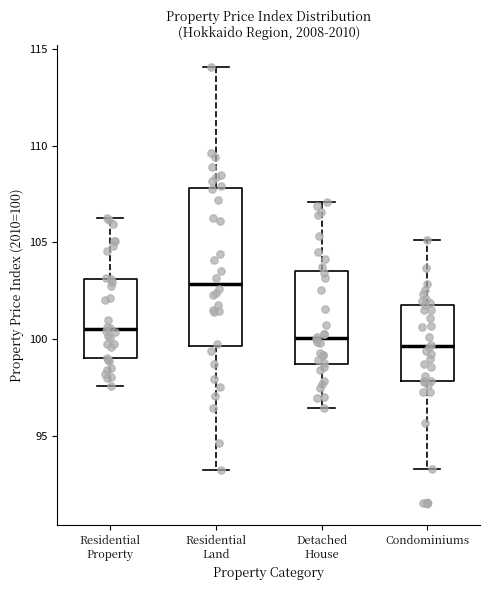

Reading left to right, transcribe this box plot: for each box, give where its median line is, the range the box spans, and where its two whiskers end, as read against the y-axis. The values are not printed on the chart, so give them approximately, as read against the axis.

Residential Property: median 100.5, box 99.0 to 103.0, whiskers 97.5 to 106.5
Residential Land: median 103.0, box 99.5 to 108.0, whiskers 93.5 to 114.0
Detached House: median 100.0, box 98.5 to 103.5, whiskers 96.5 to 107.0
Condominiums: median 99.5, box 98.0 to 102.0, whiskers 93.5 to 105.0